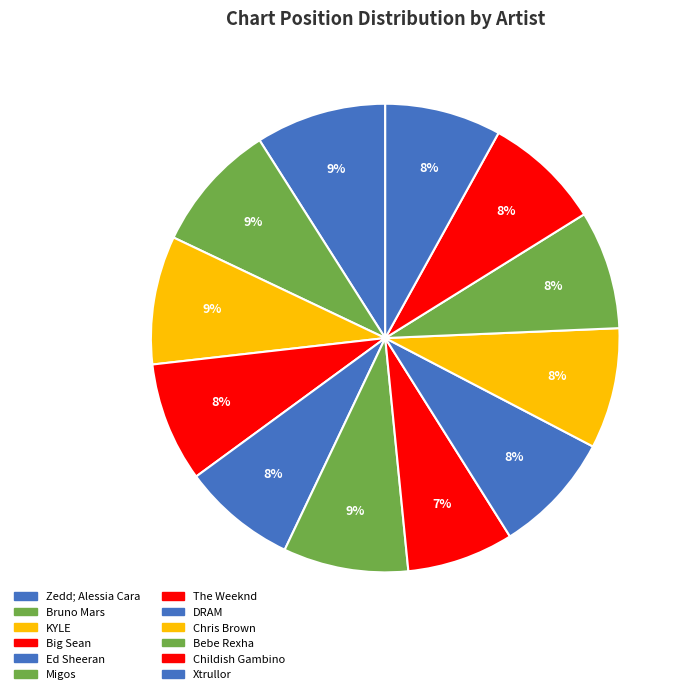

How many slices are in this pie chart?

12